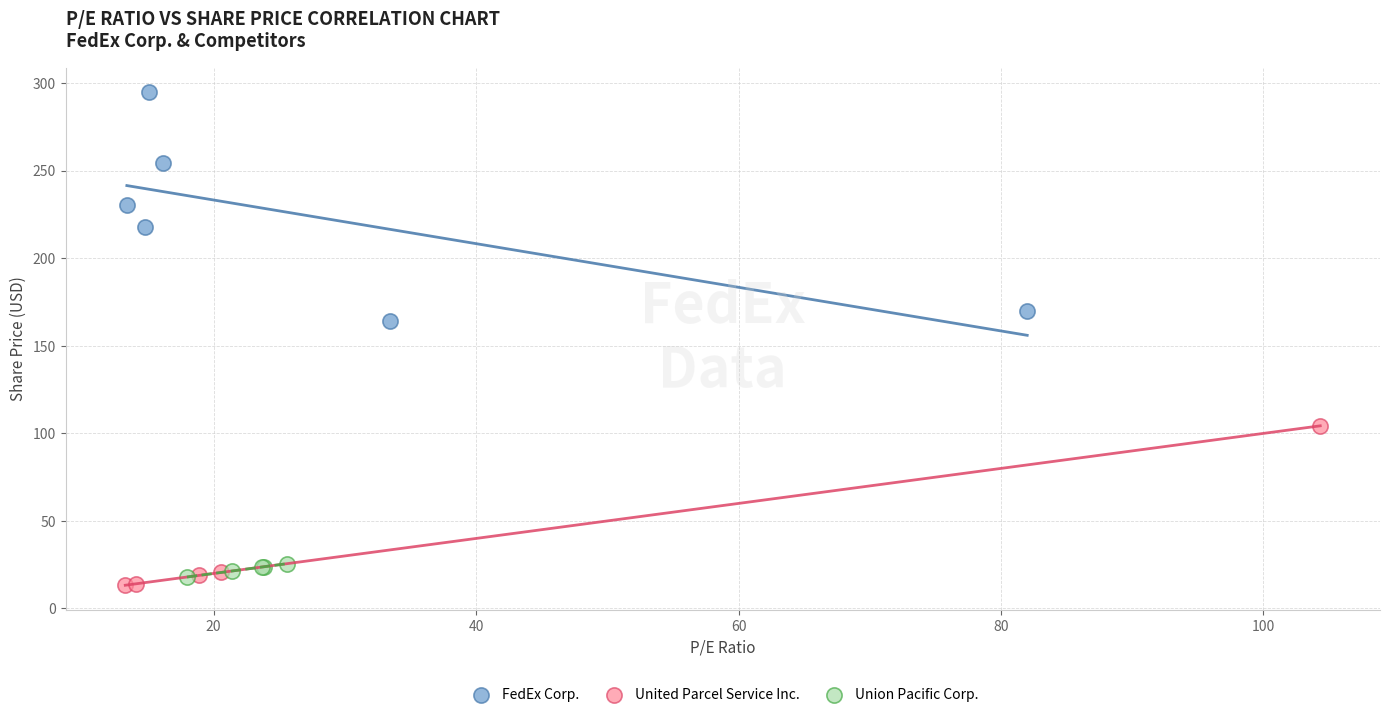

Which series has the widest spread of Y values?

FedEx Corp.